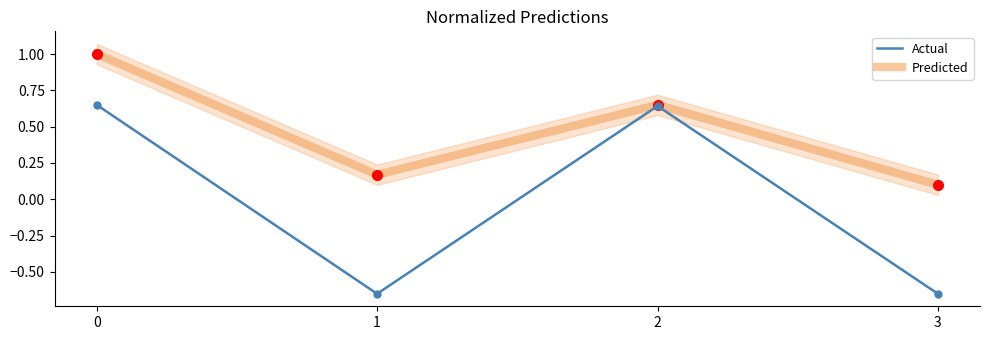

Is it true that Predicted equals 0.4 at 2?

False